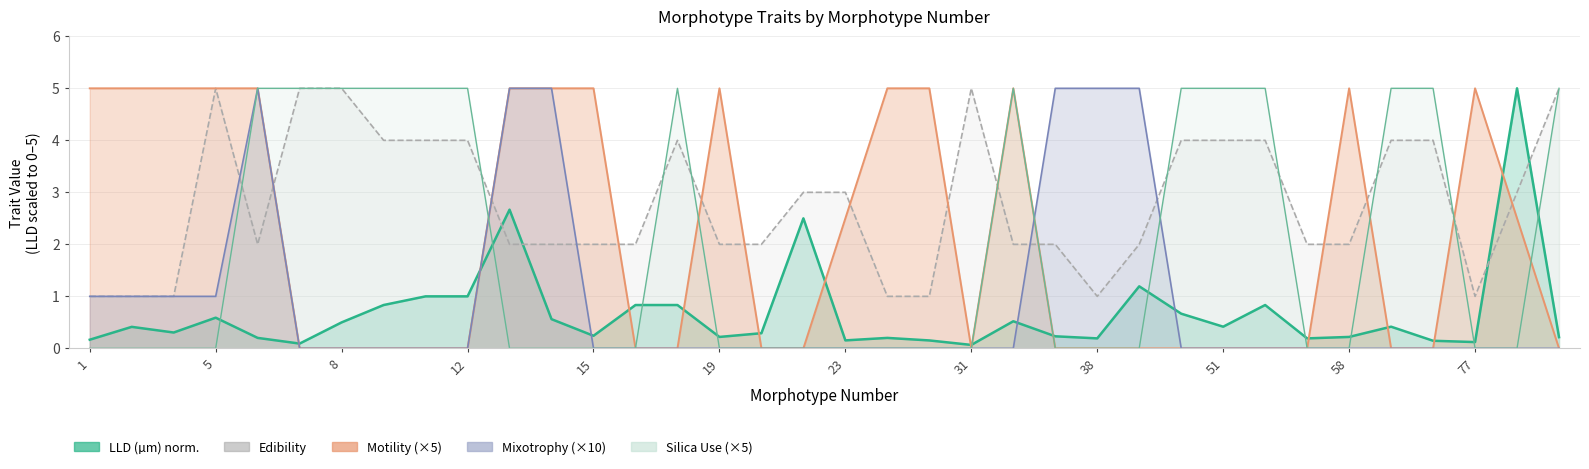

How many positive values does the Silica Use series have?

14